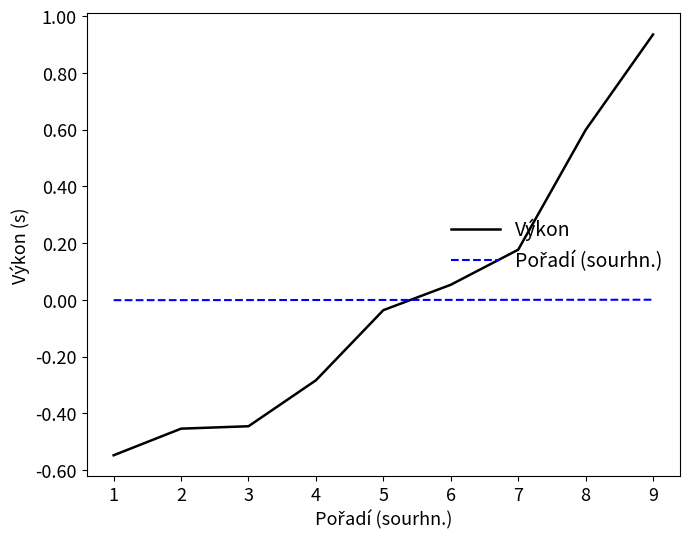

Which series has the largest range (max minus min)?

Výkon